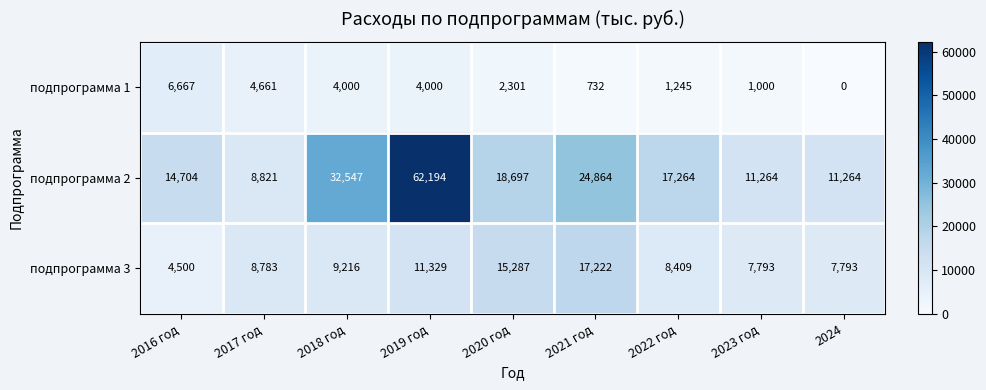

True or false: подпрограмма 3 has a value of 7845 at 2016 год.

False